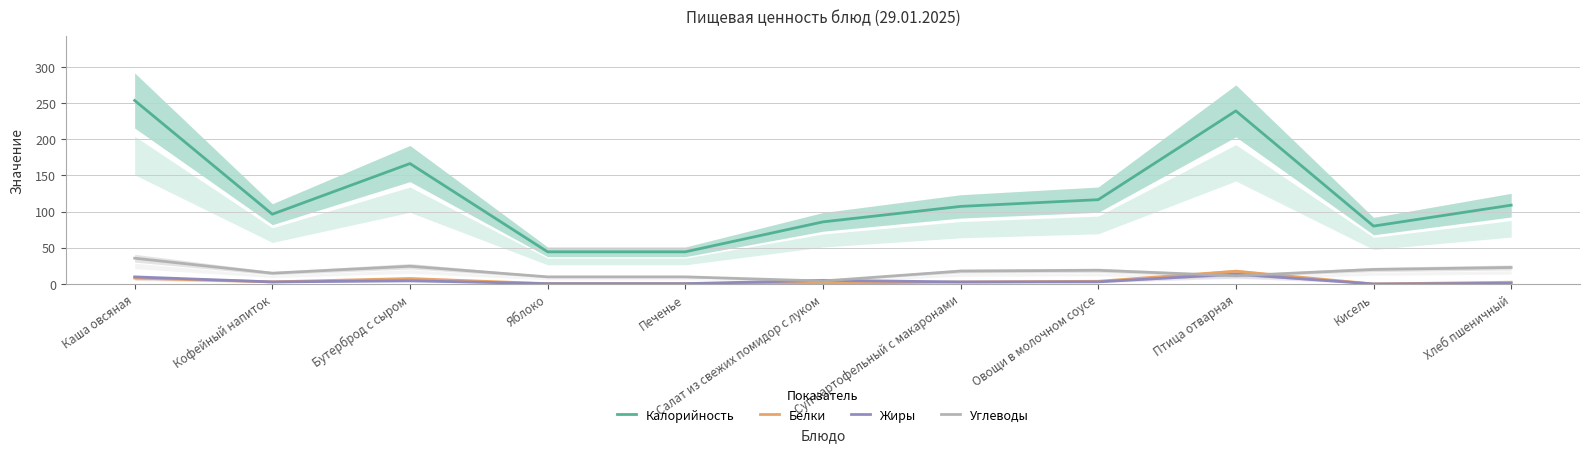

True or false: Белки and Калорийность cross at least once.

False